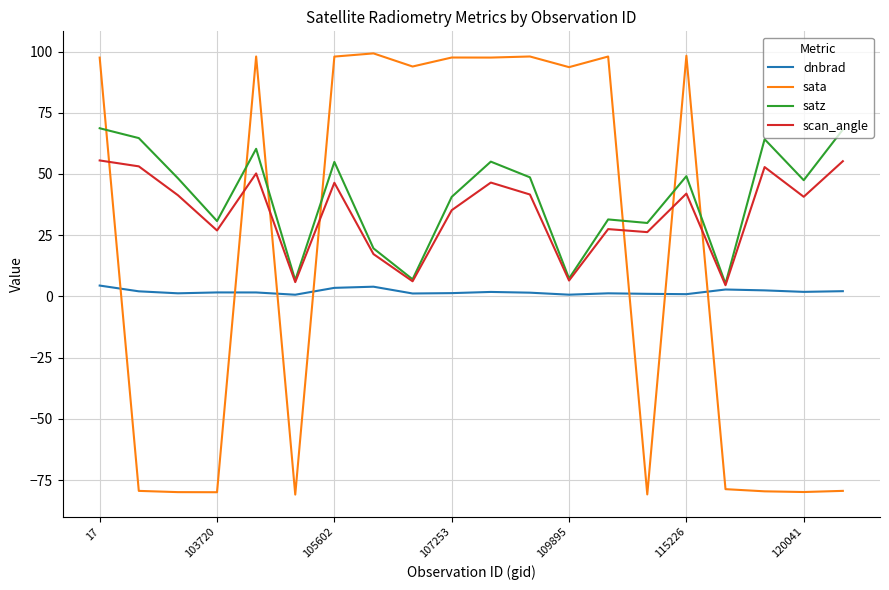

How many values in sata are above zero?

11